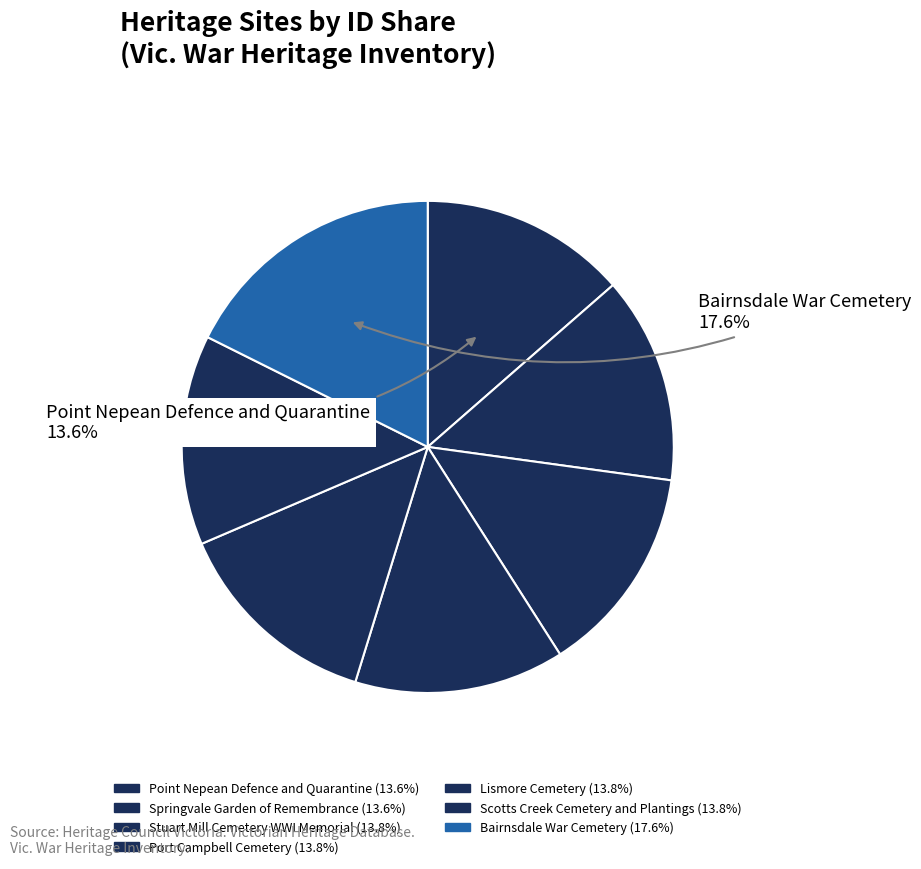

Count the number of slices in the pie.

7